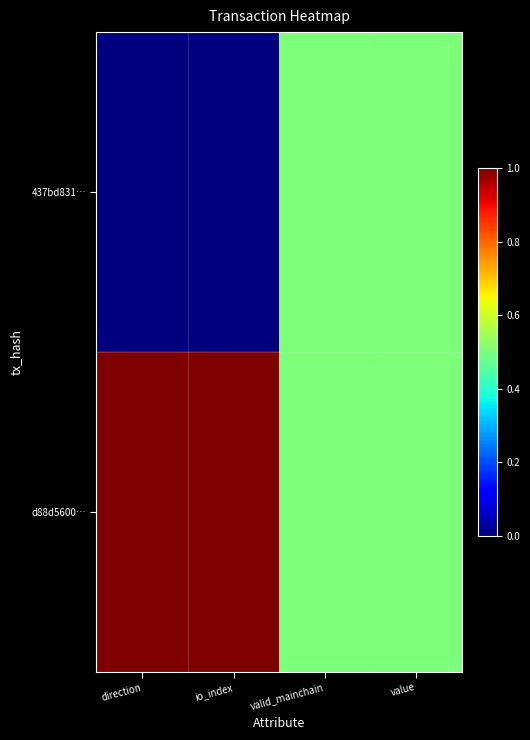

List the series in order of their overall mean, highest first.

d88d5600…, 437bd831…